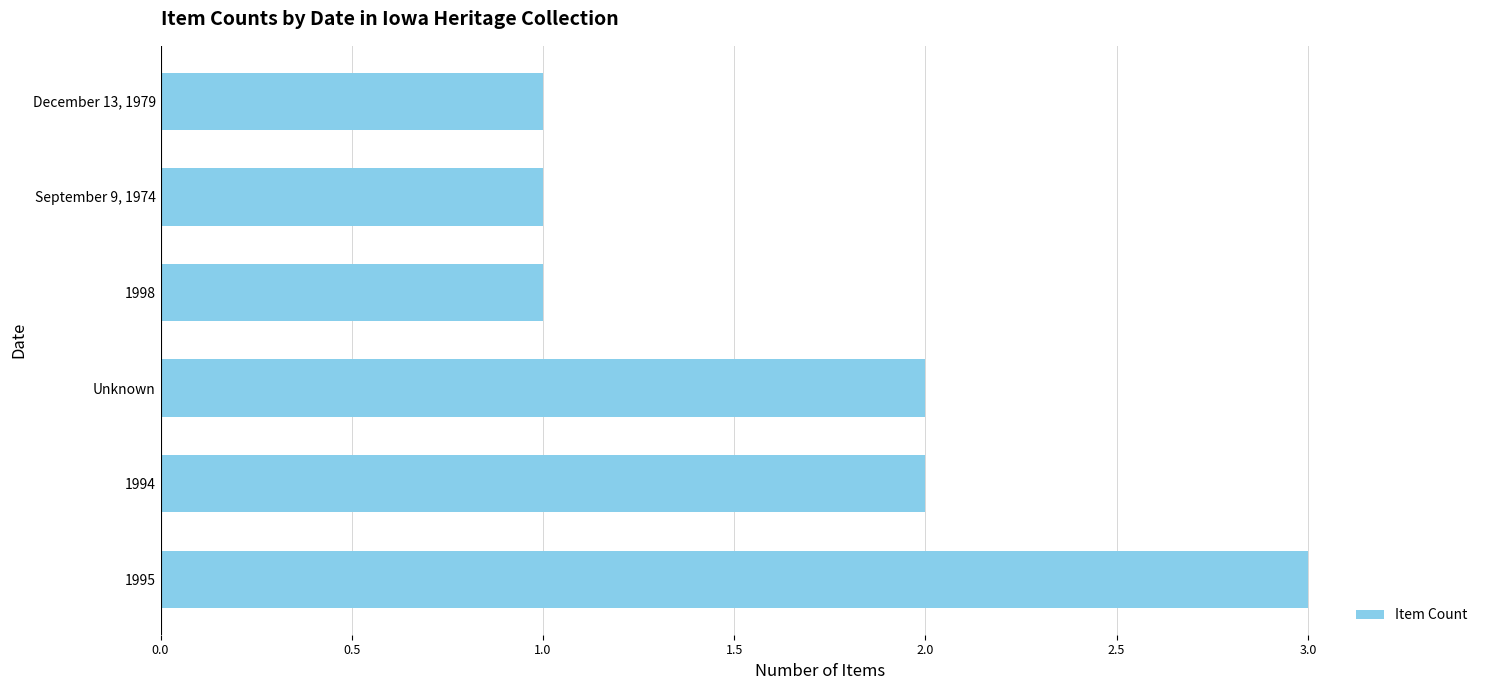

At which category does the chart reach its peak across all series?

1995